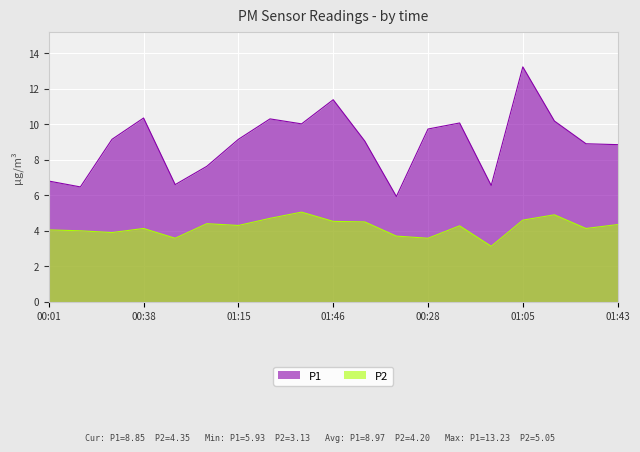

What is the average value of the P1 series?

9.0